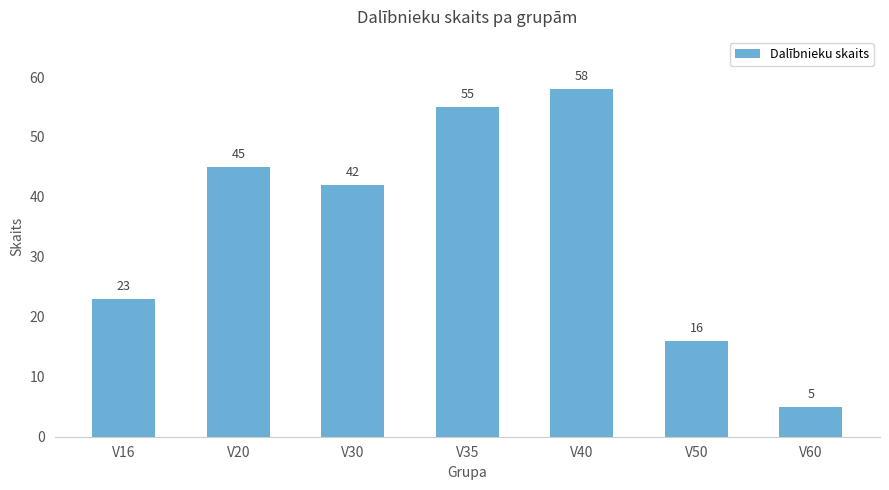

Reading right to left, transcribe all the data shown in this chart.

5	16	58	55	42	45	23